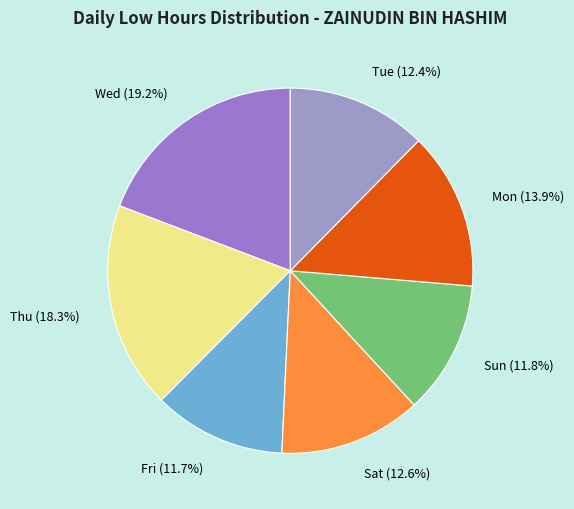

Which slice is the largest?

Wed (19.2%)